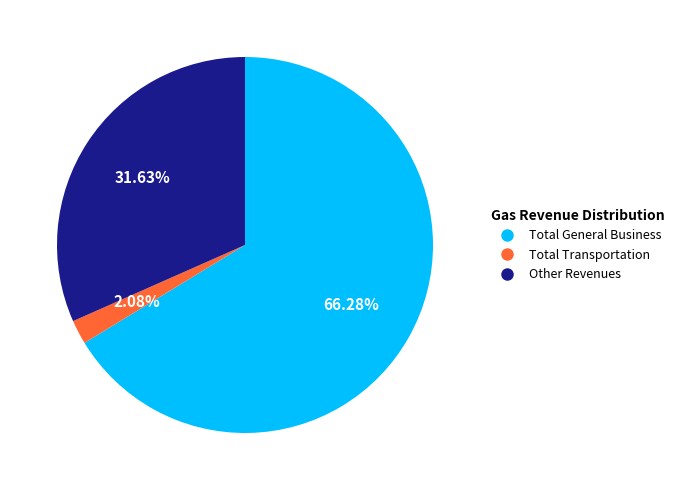

What percentage is the Total General Business slice, to the nearest percent?

66%